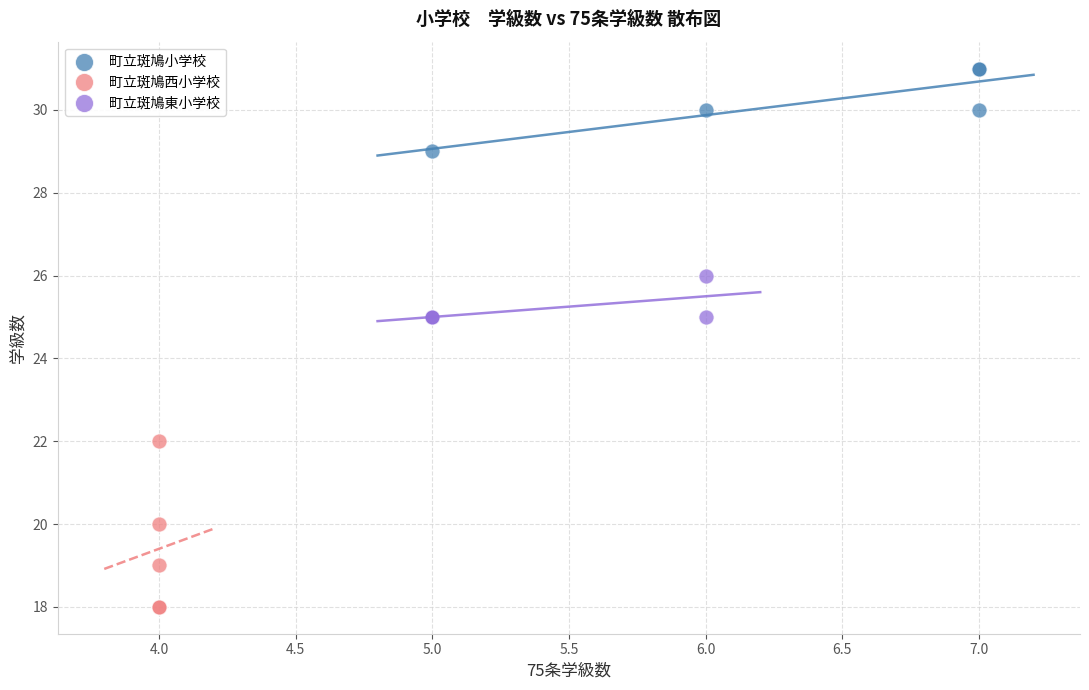

Which series has the largest Y range (max minus min)?

町立斑鳩西小学校